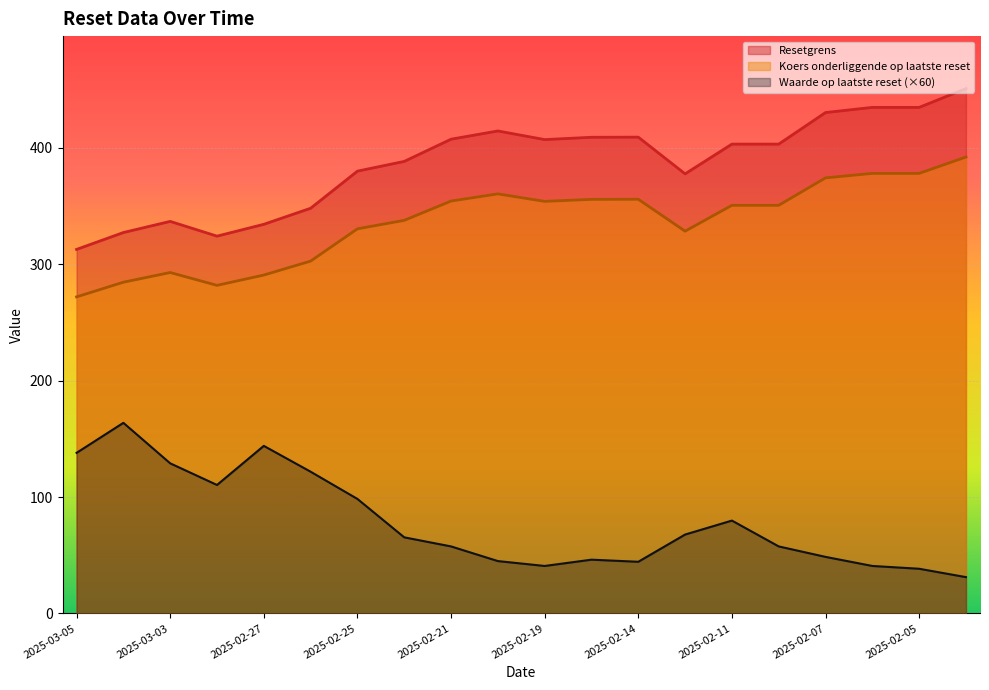

What is the difference between the Koers onderliggende op laatste reset values at 2025-02-21 and 2025-02-07?

19.9